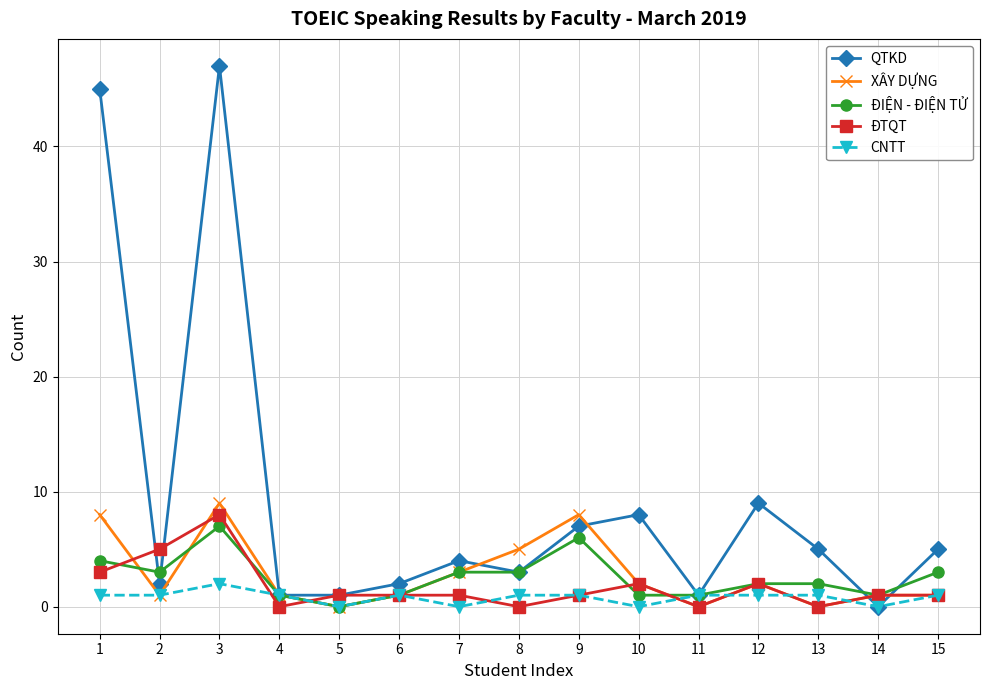

Is the value of CNTT at 4 greater than the value of ĐTQT at 13?

Yes